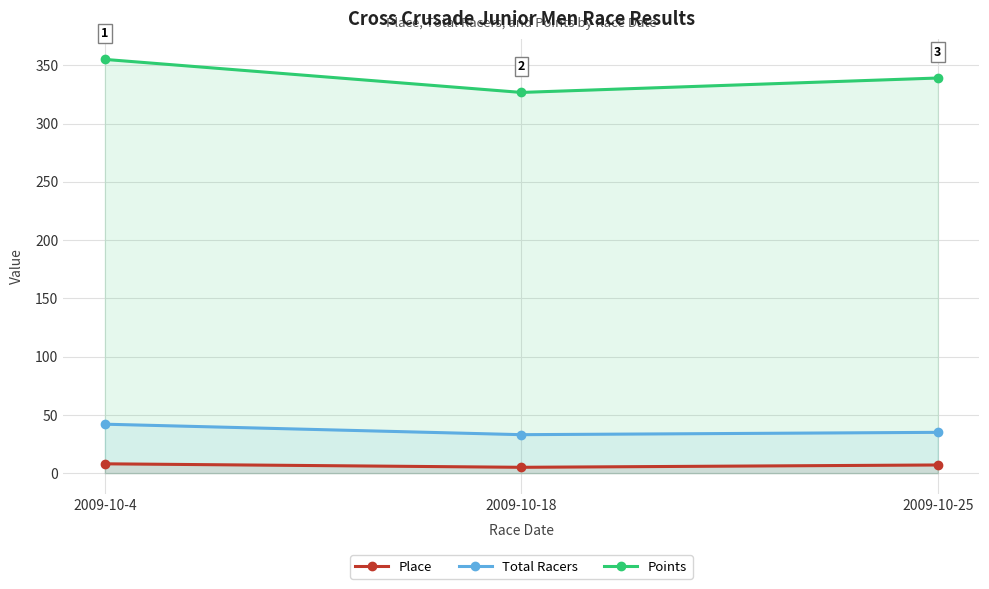

List the series in order of their peak value, highest first.

Points, Total Racers, Place